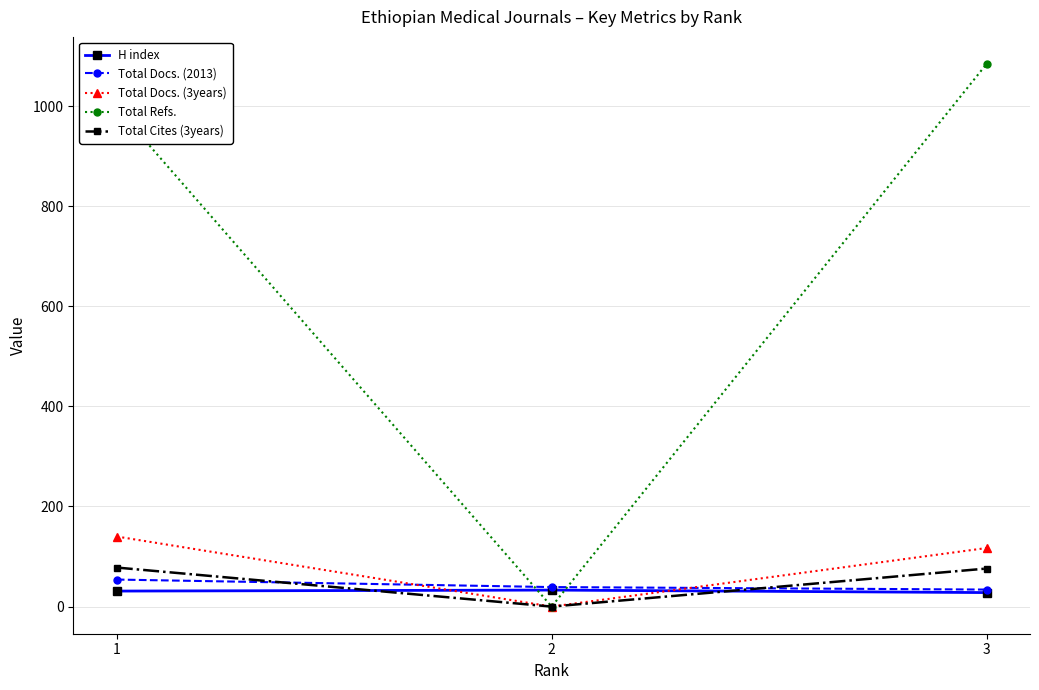

Where is H index nearest to the value 30?

1